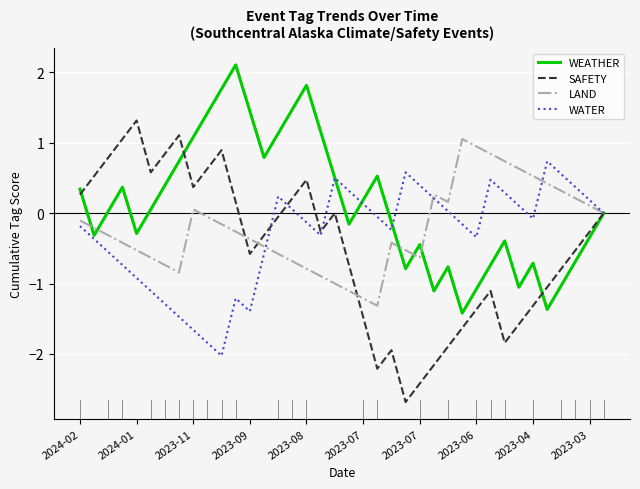

Which series has the largest total across all categories?

WEATHER